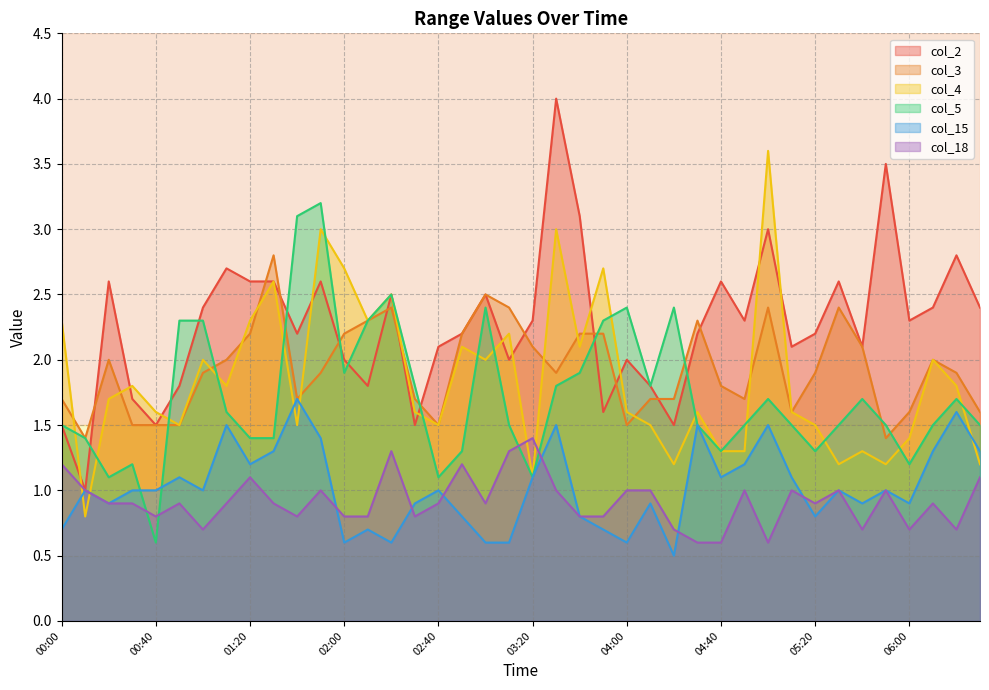

Rank the categories by col_3 value from highest to lowest.

01:30, 03:00, 02:20, 03:10, 05:00, 05:30, 02:10, 04:30, 01:20, 02:00, 02:50, 03:40, 03:50, 03:20, 05:40, 00:20, 01:10, 06:10, 01:00, 01:50, 03:30, 05:20, 06:20, 04:40, 00:00, 01:40, 02:30, 04:10, 04:20, 04:50, 05:10, 06:00, 06:30, 00:30, 00:40, 00:50, 02:40, 04:00, 00:10, 05:50